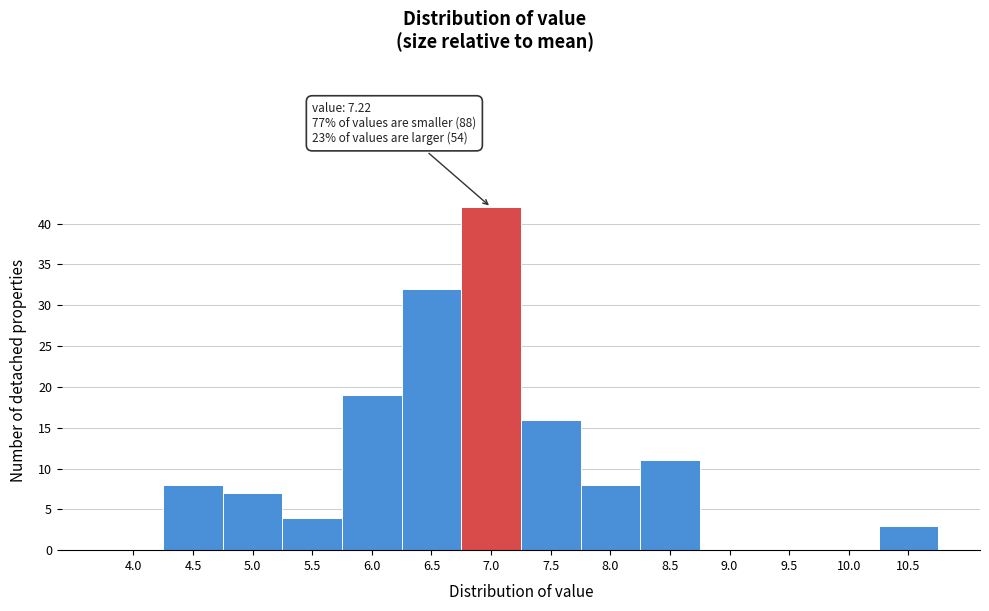

Reading left to right, list all the values displayed in this chart.

4.0=0	4.5=8	5.0=7	5.5=4	6.0=19	6.5=32	7.0=42	7.5=16	8.0=8	8.5=11	9.0=0	9.5=0	10.0=0	10.5=3